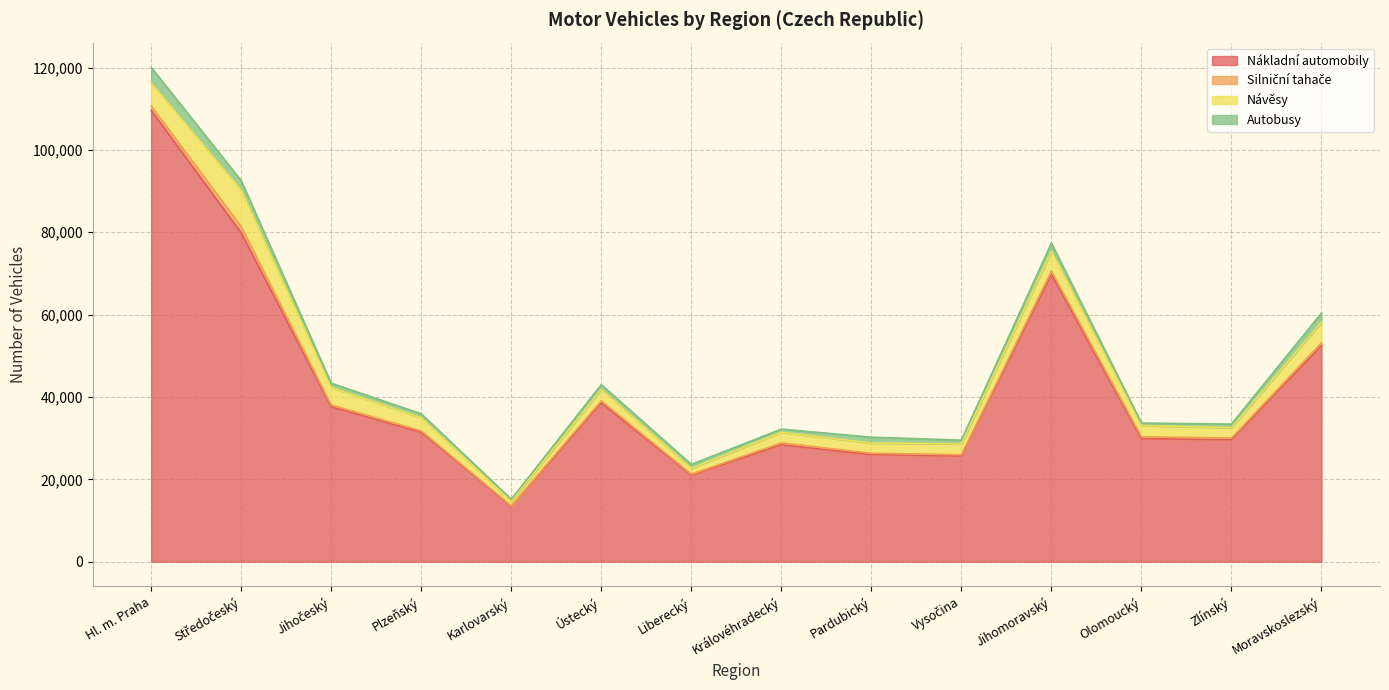

Is it true that Silniční tahače equals 530 at Ústecký?

True